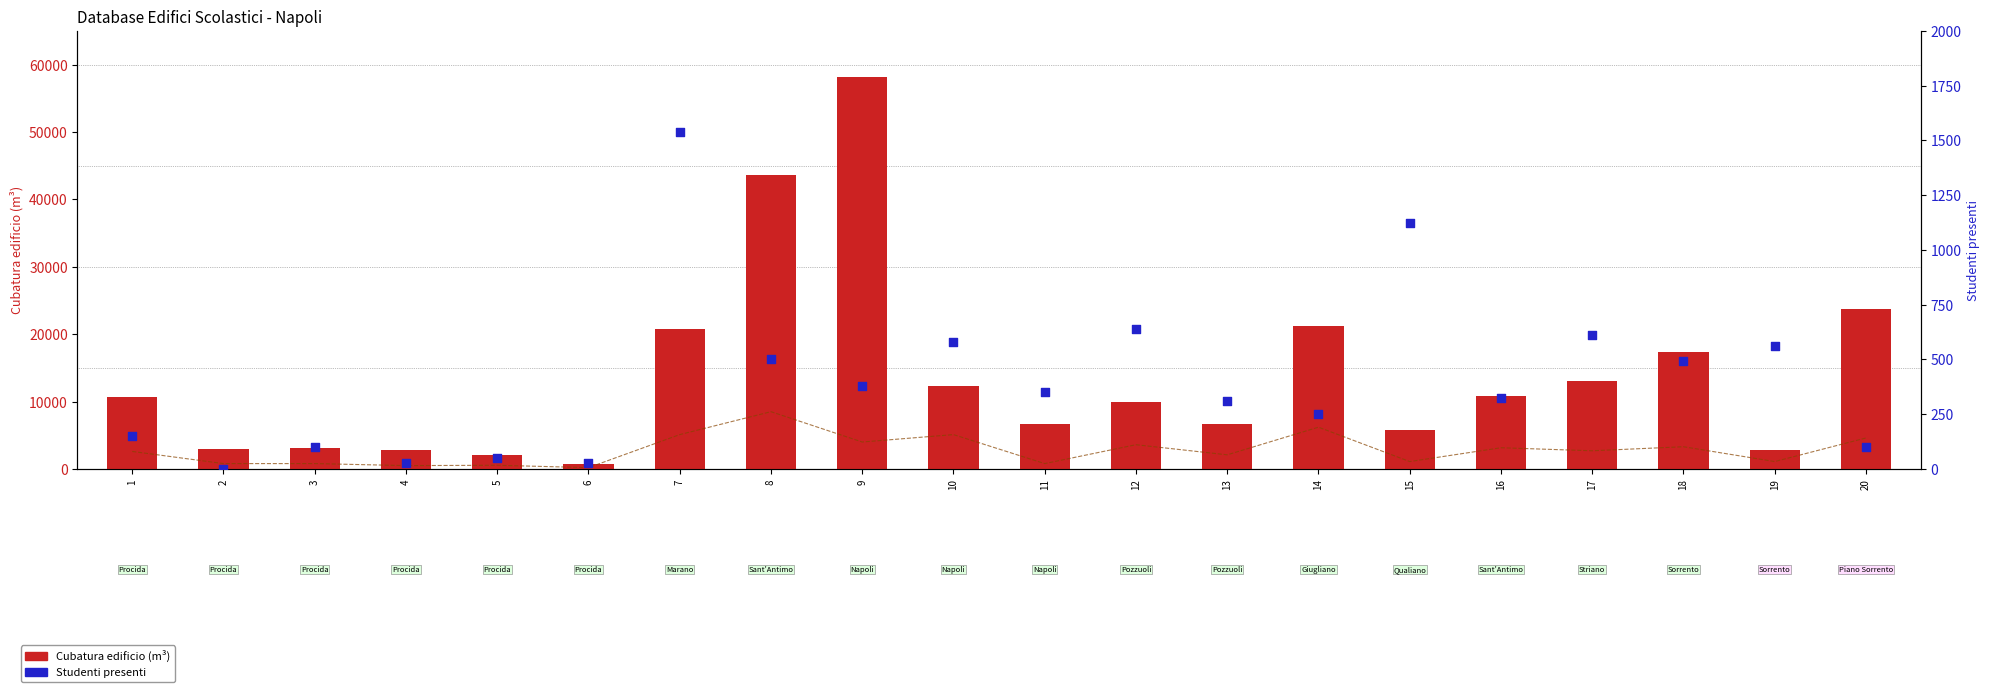

At how many categories does at least one series exceed 35942?

2